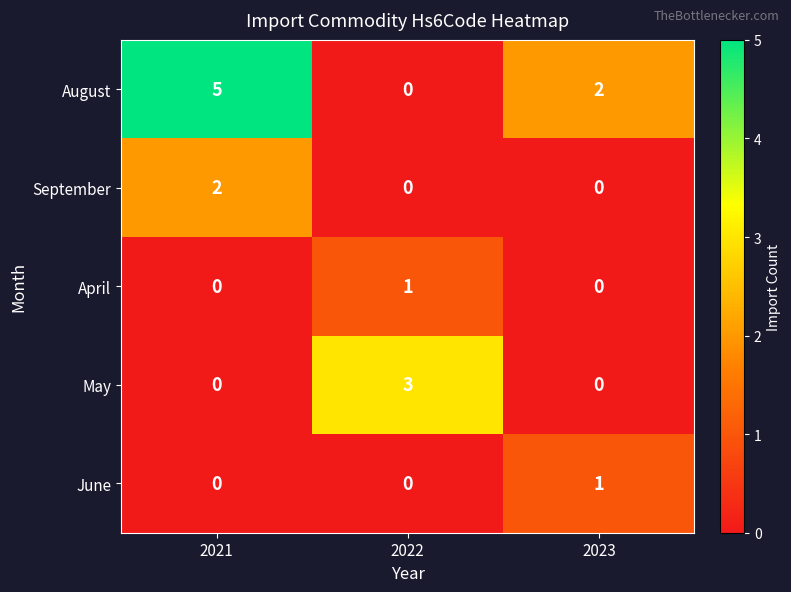

Is it true that September equals -1 at 2023?

False